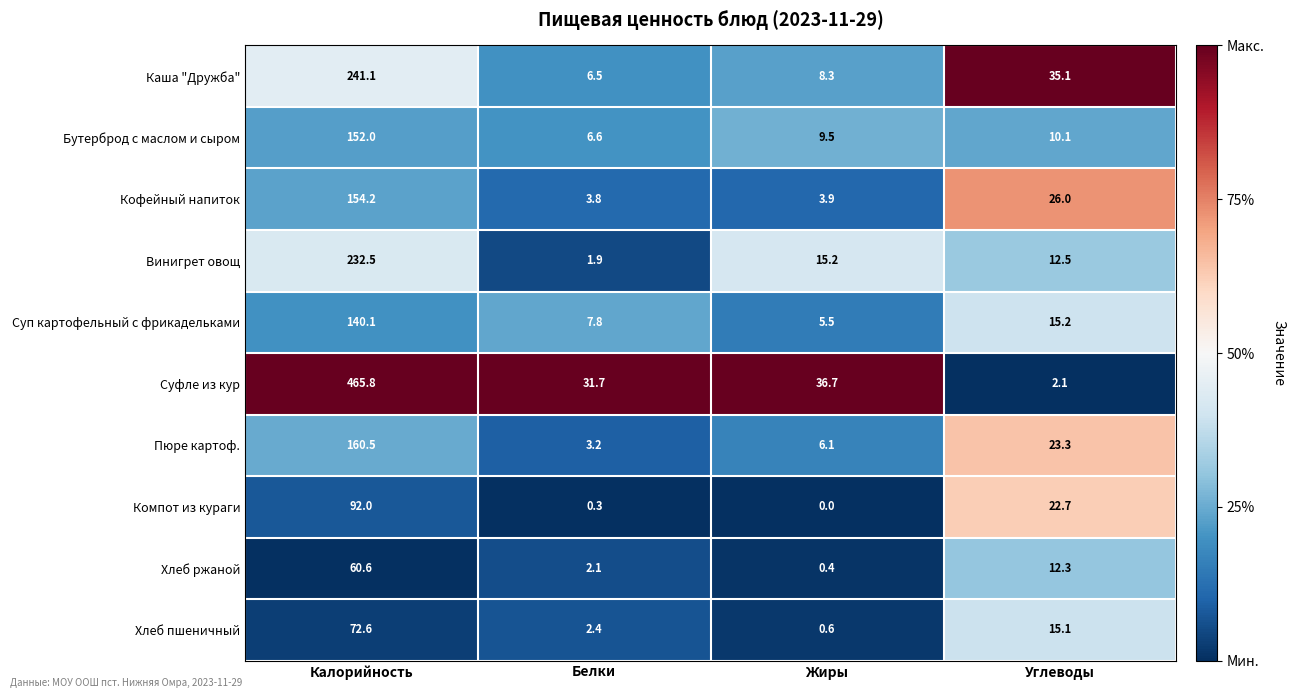

At how many categories does at least one series exceed 0?

4